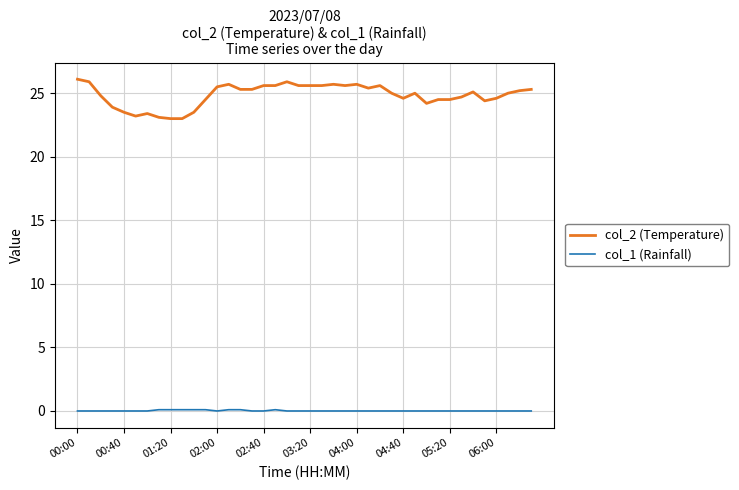

What is the difference between the maximum and minimum values in the col_2 (Temperature) series?

3.1